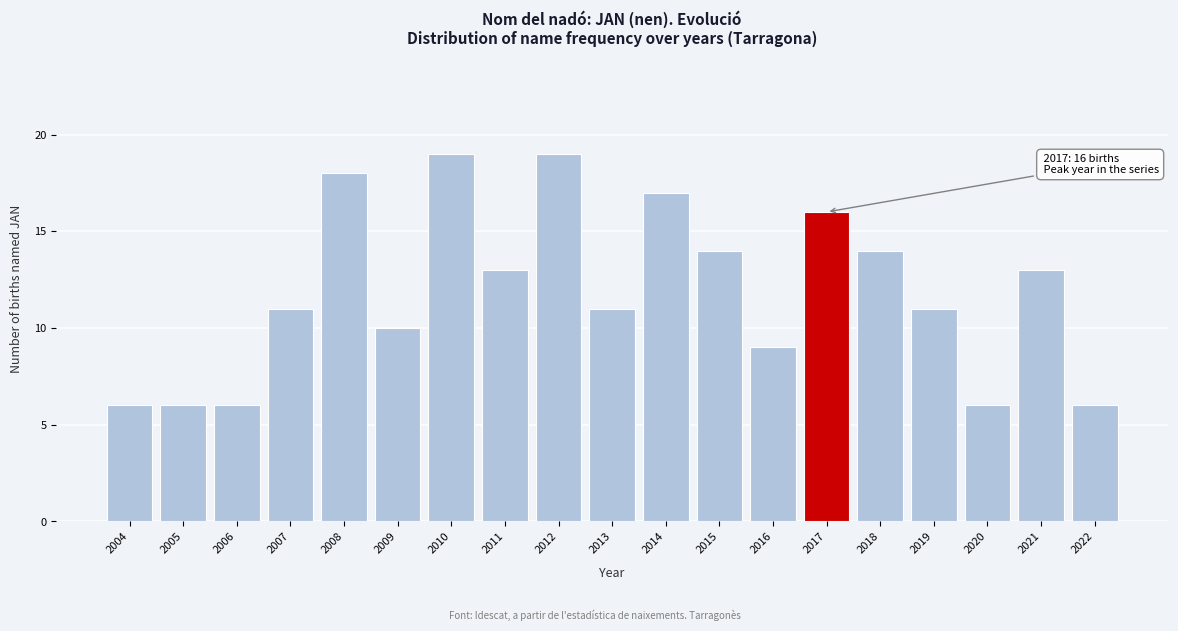

Reading left to right, list all the values displayed in this chart.

2004=6	2005=6	2006=6	2007=11	2008=18	2009=10	2010=19	2011=13	2012=19	2013=11	2014=17	2015=14	2016=9	2017=16	2018=14	2019=11	2020=6	2021=13	2022=6